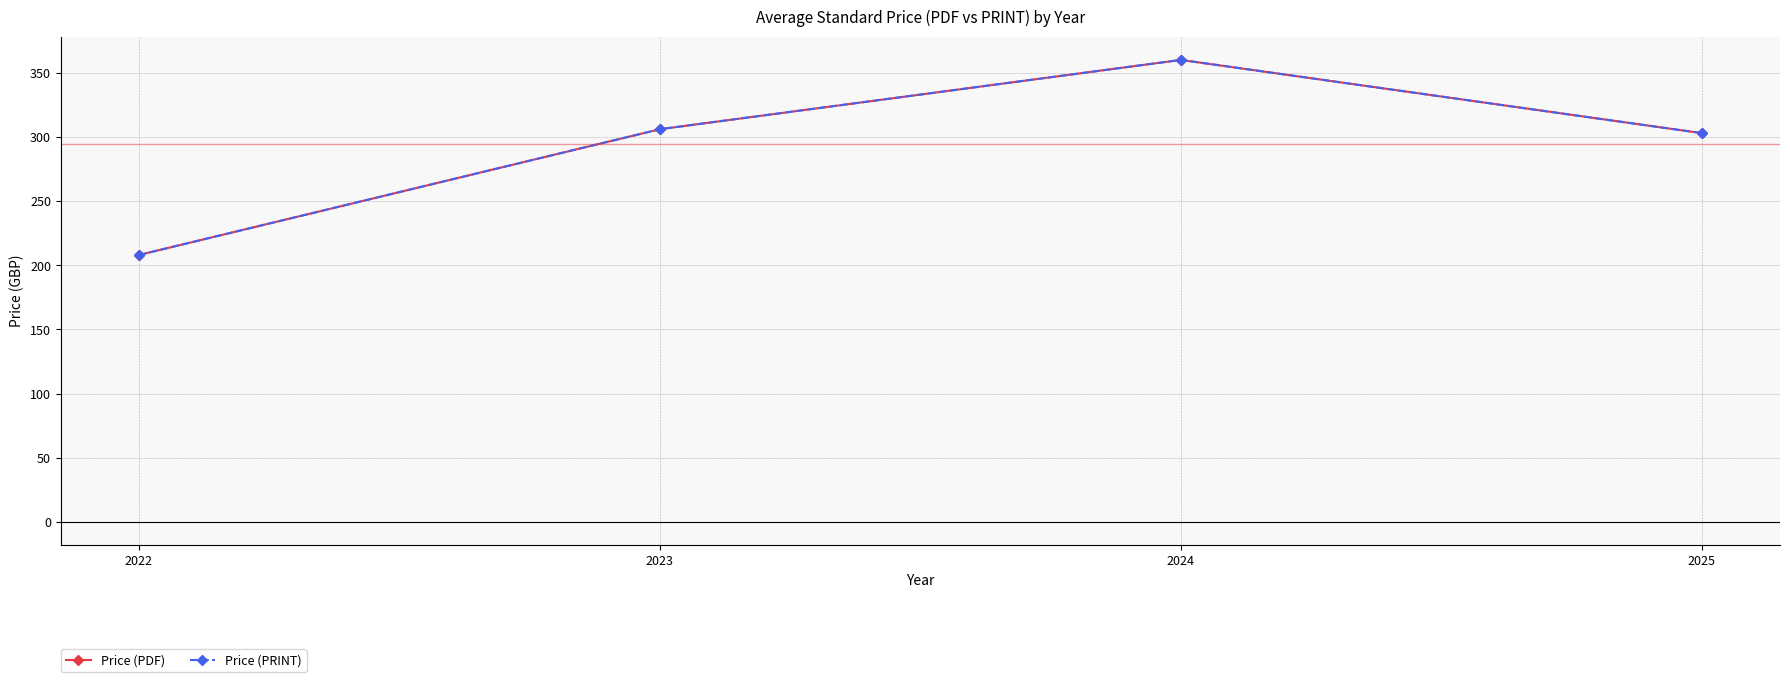

What is the difference between the maximum and minimum values in the Price (PRINT) series?

152.0